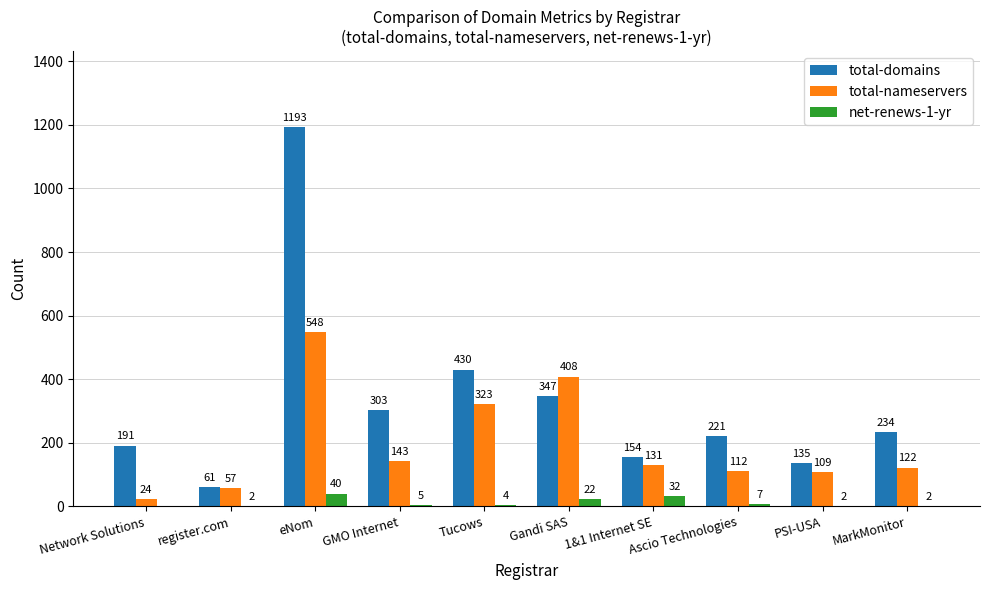

Between GMO Internet and 1&1 Internet SE, which series saw the biggest shift?

total-domains